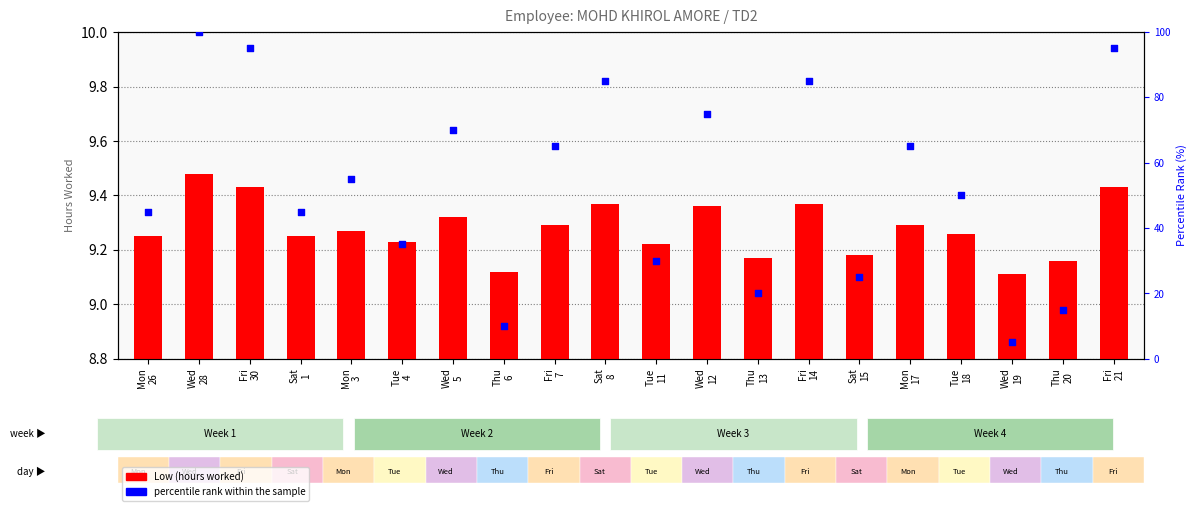

What is the total value across all series at Fri
21?

104.4